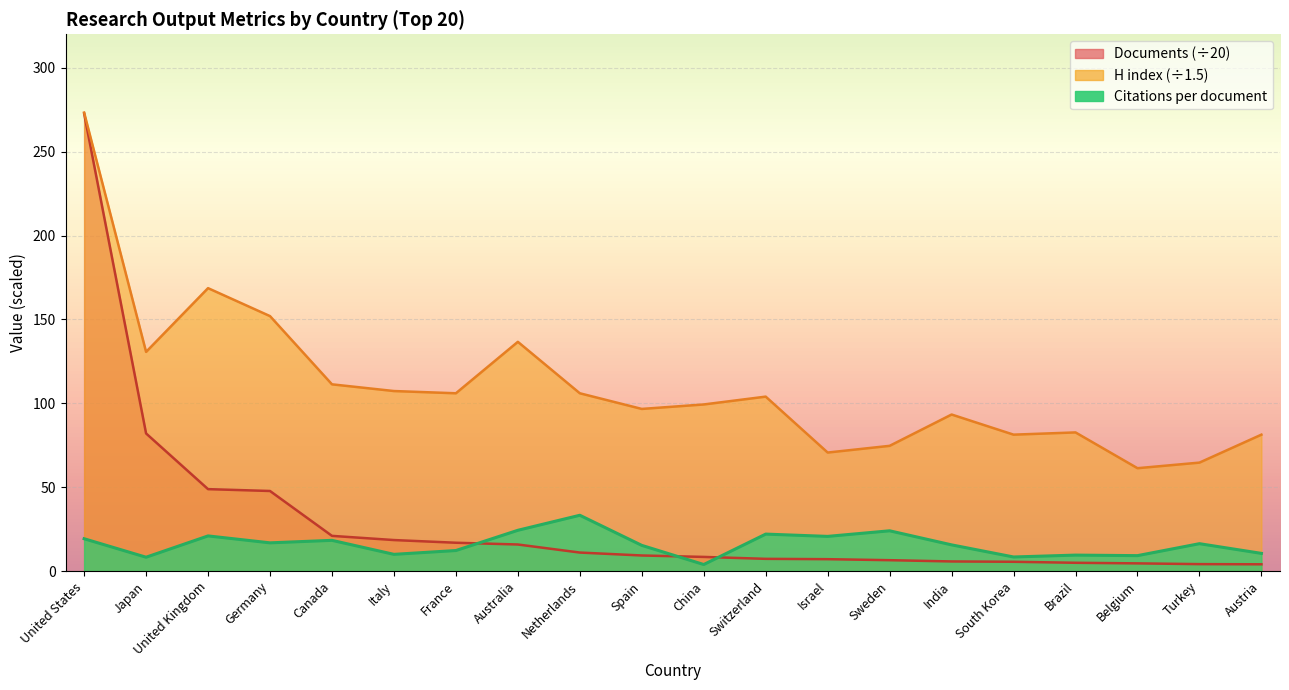

Is it true that Citations per document equals 29.6 at Canada?

False